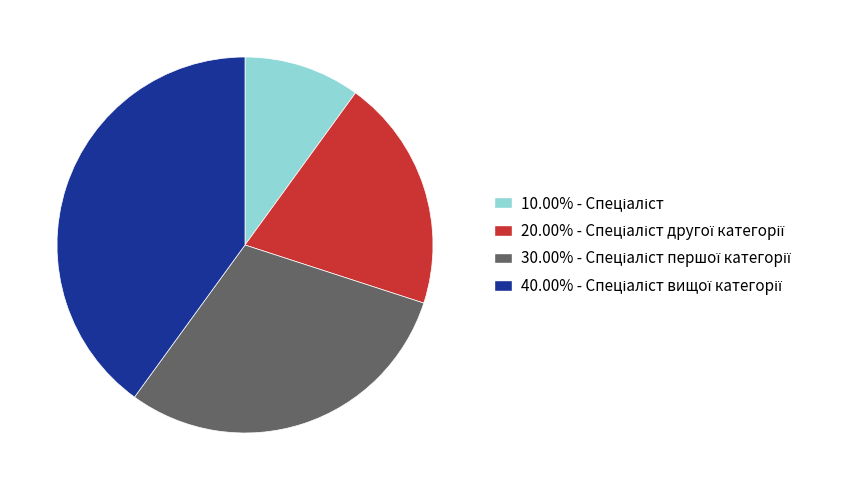

Does any single category account for the majority?

No